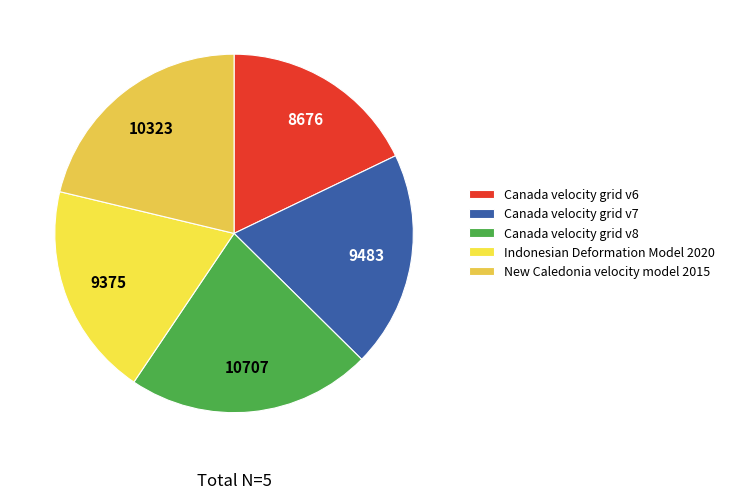

Count the number of slices in the pie.

5